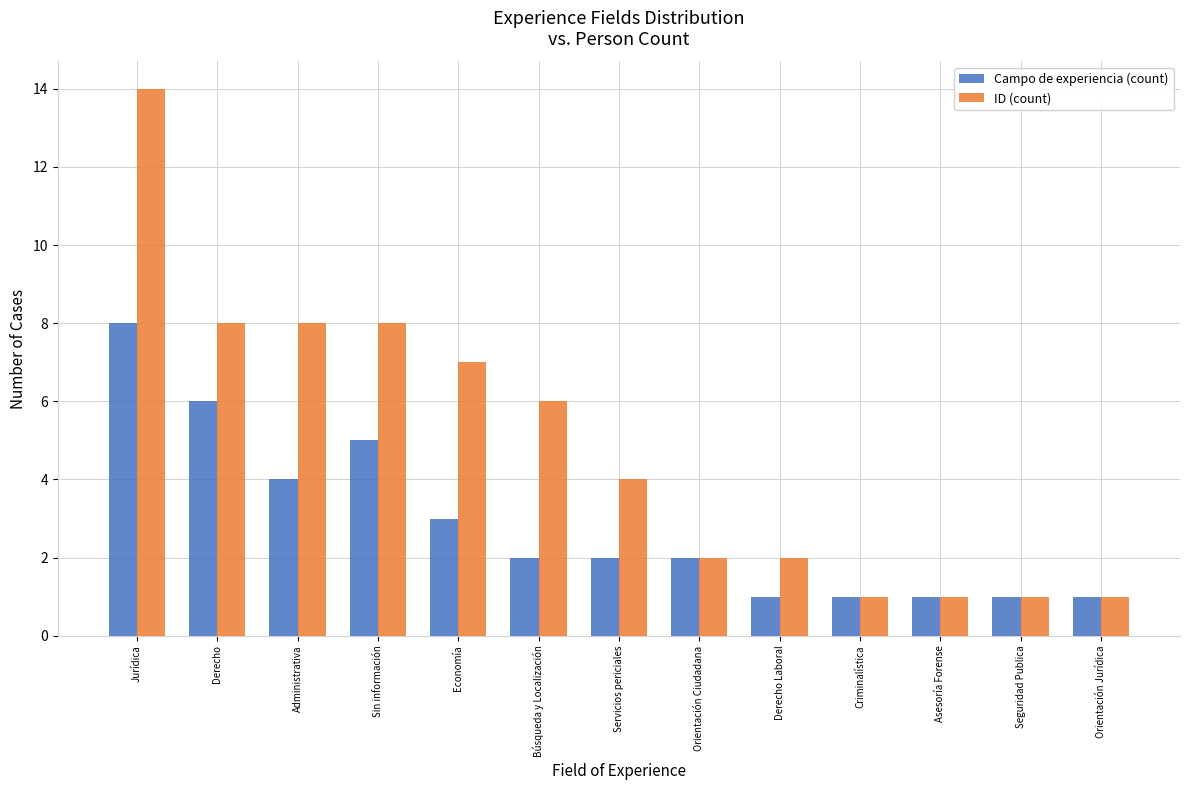

What is the average value of the ID (count) series?

5